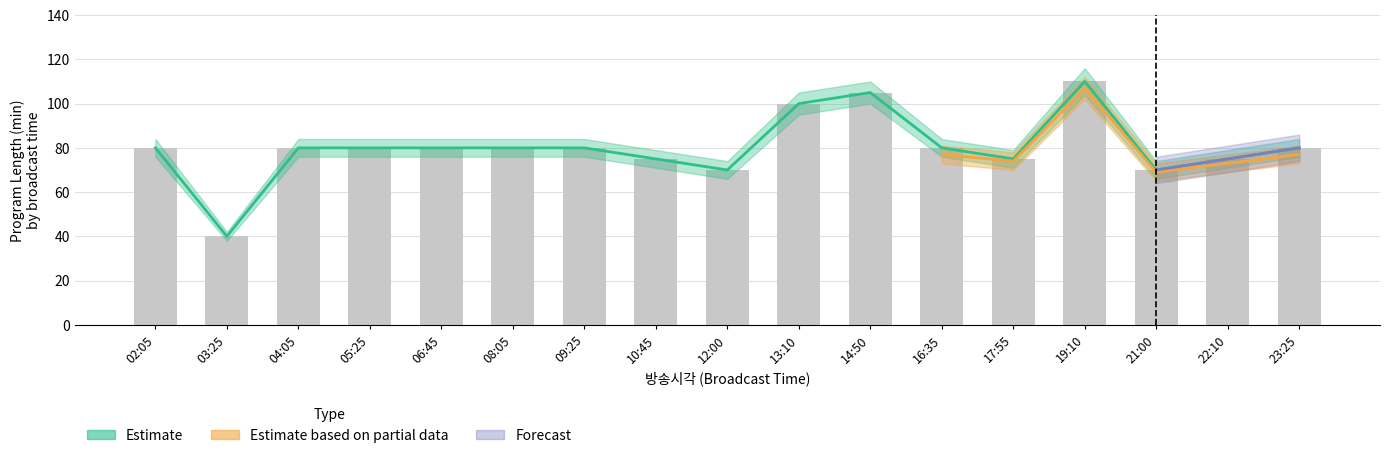

Is it true that 편성길이(소재) equals 174 at 13:10?

False